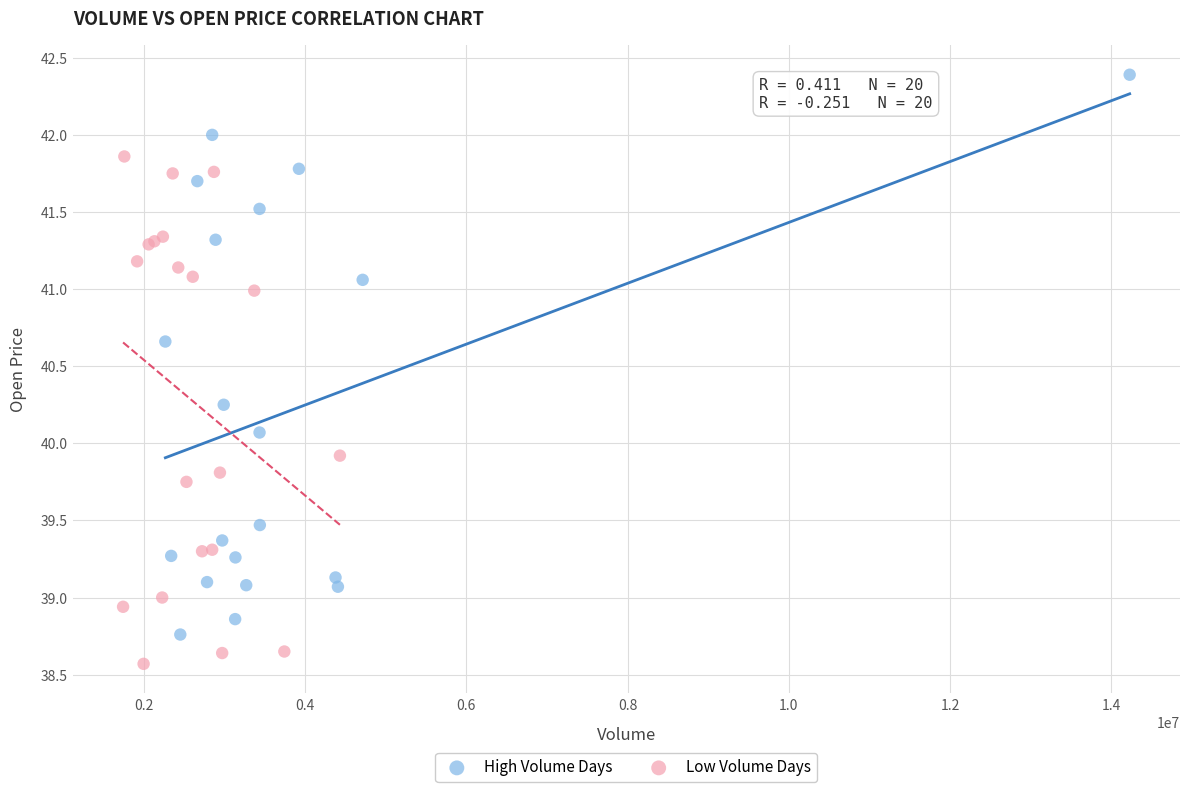

Which series contains the highest Y value?

High Volume Days